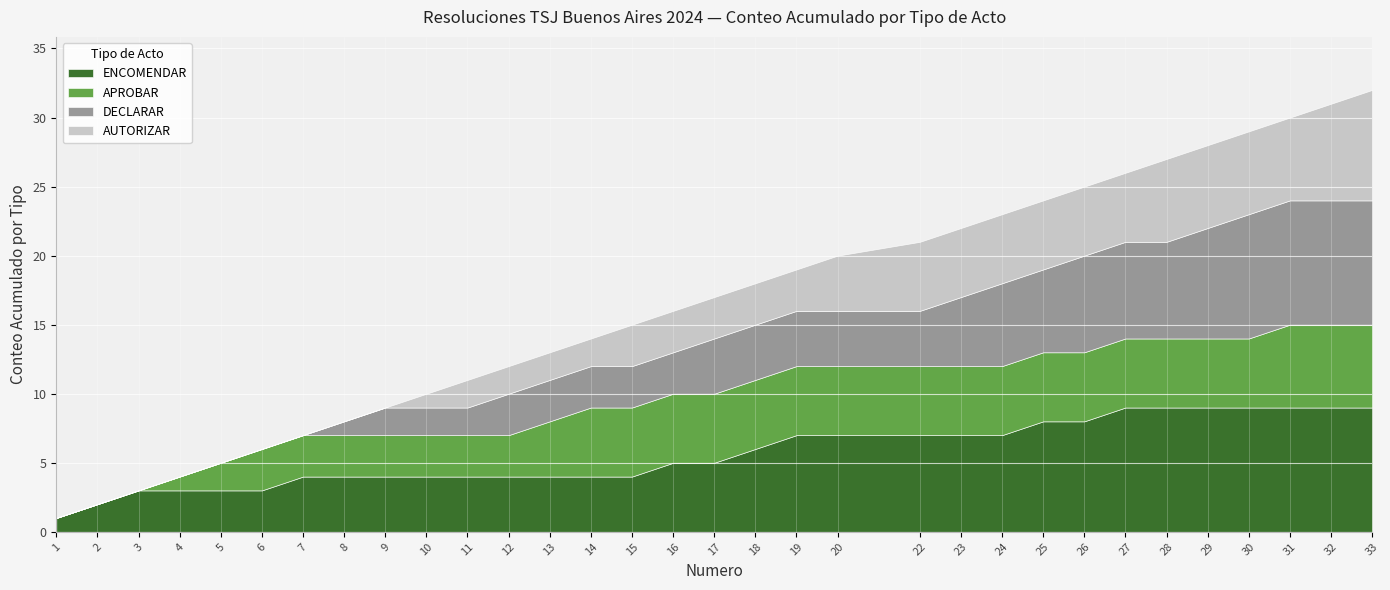

True or false: DECLARAR and APROBAR cross at least once.

False